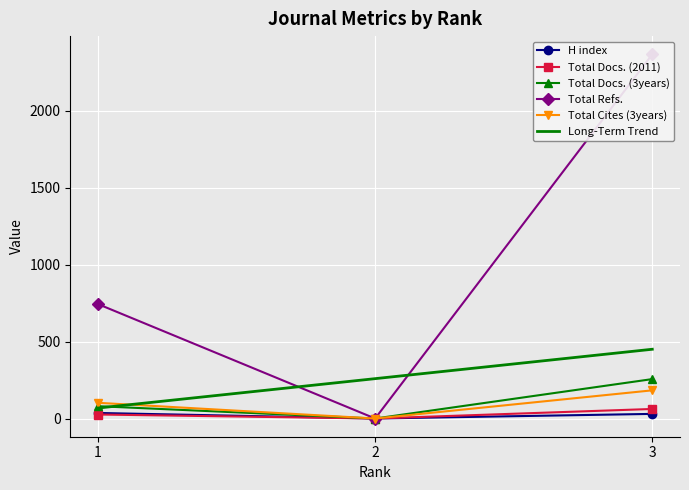

How many Total Cites (3years) values are between 0 and 183?

3